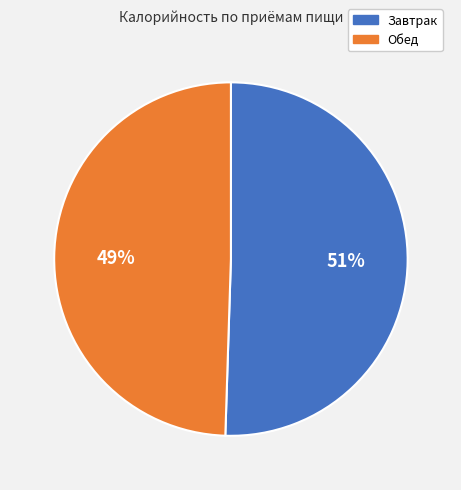

Count the number of slices in the pie.

2